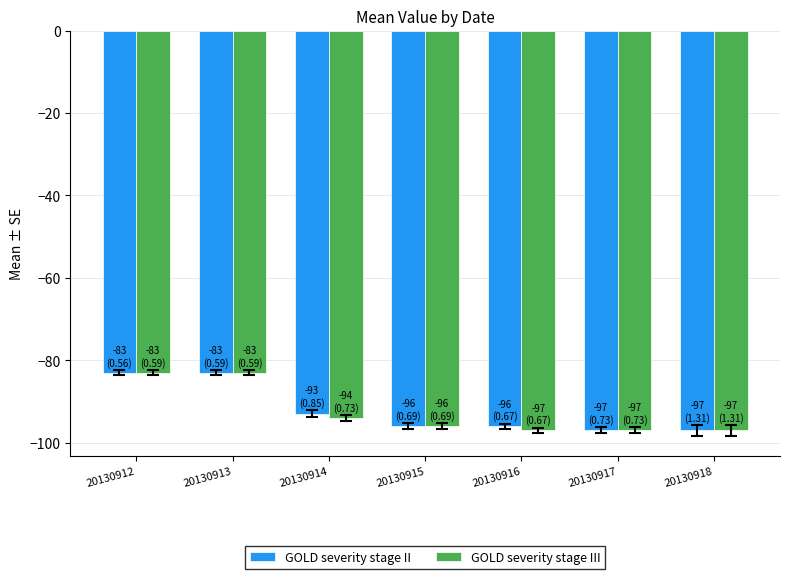

Where is GOLD severity stage II nearest to the value -90?

20130914